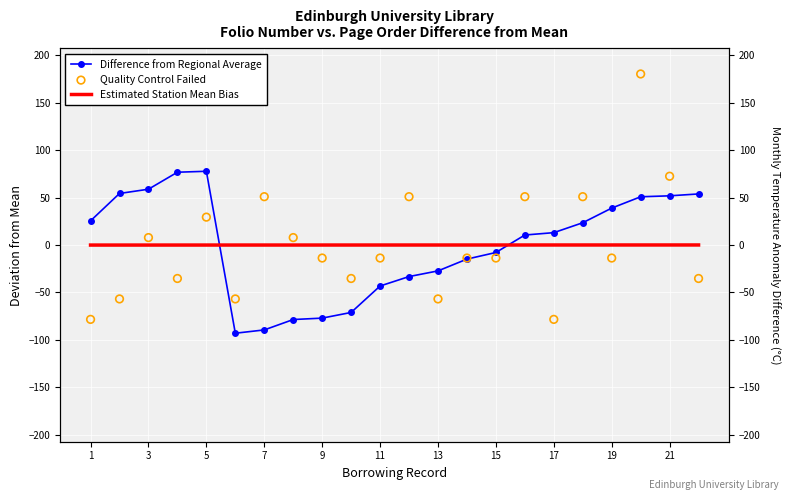

Which series has the largest Y range (max minus min)?

Quality Control Failed